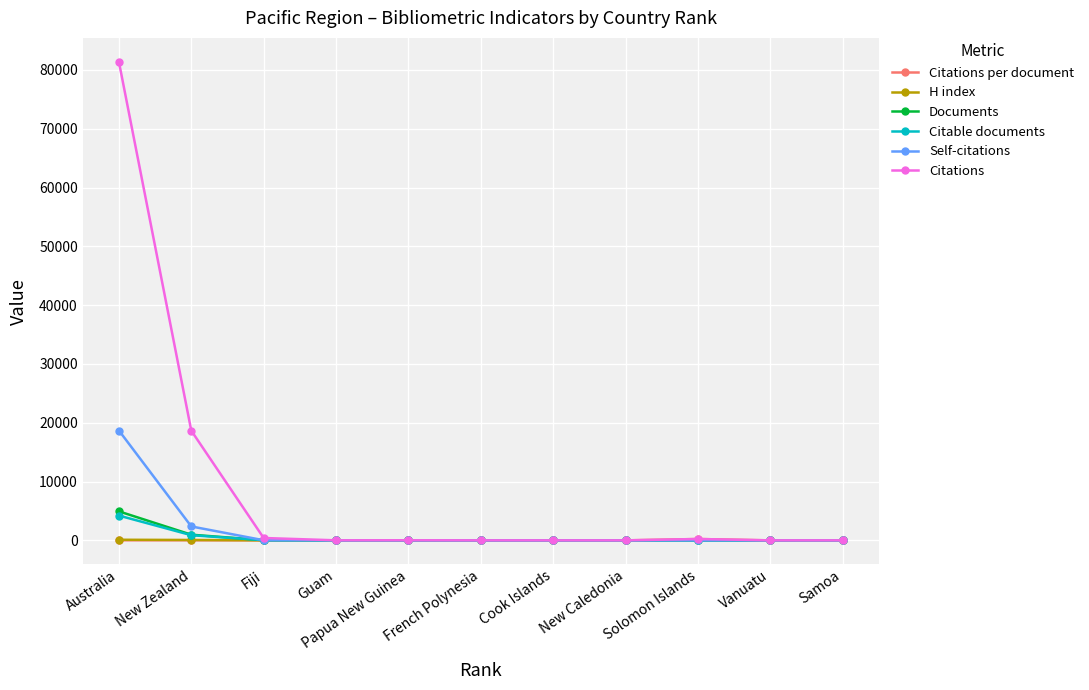

Count the number of categories in the chart.

11